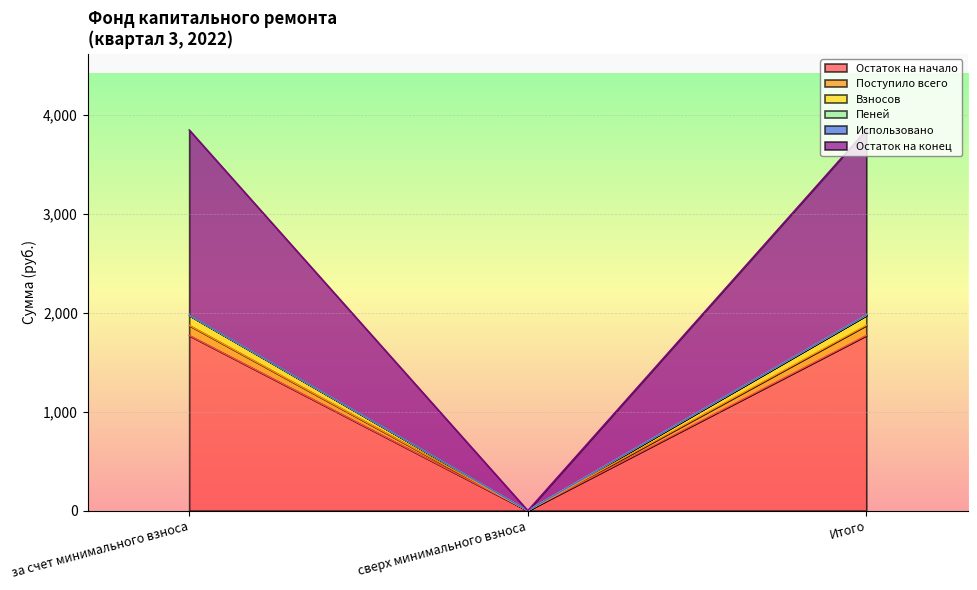

What is the highest value of the Остаток на начало series?

1770.2